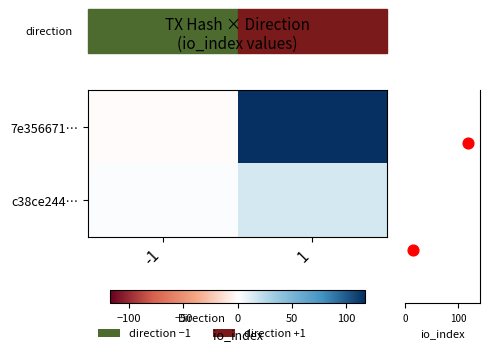

Which series has the widest spread of values?

7e356671…